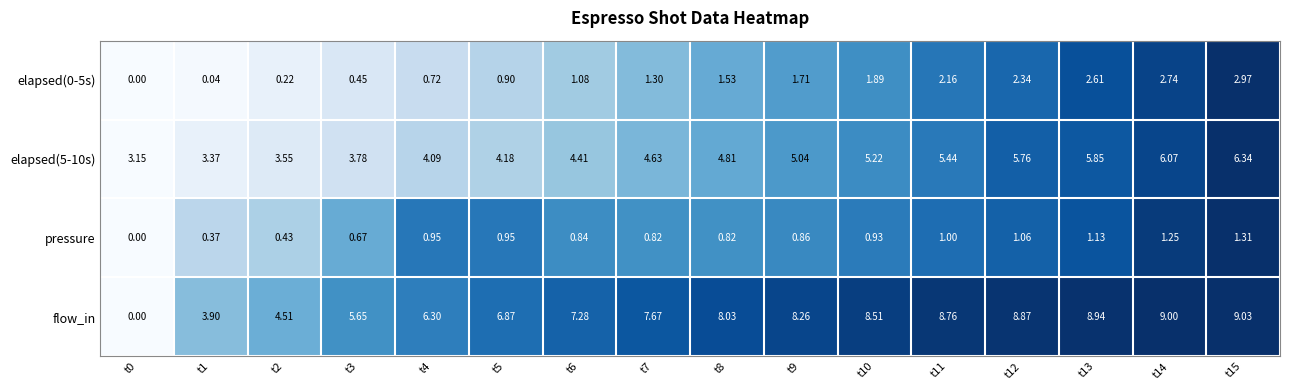

At how many categories does at least one series exceed 0?

16